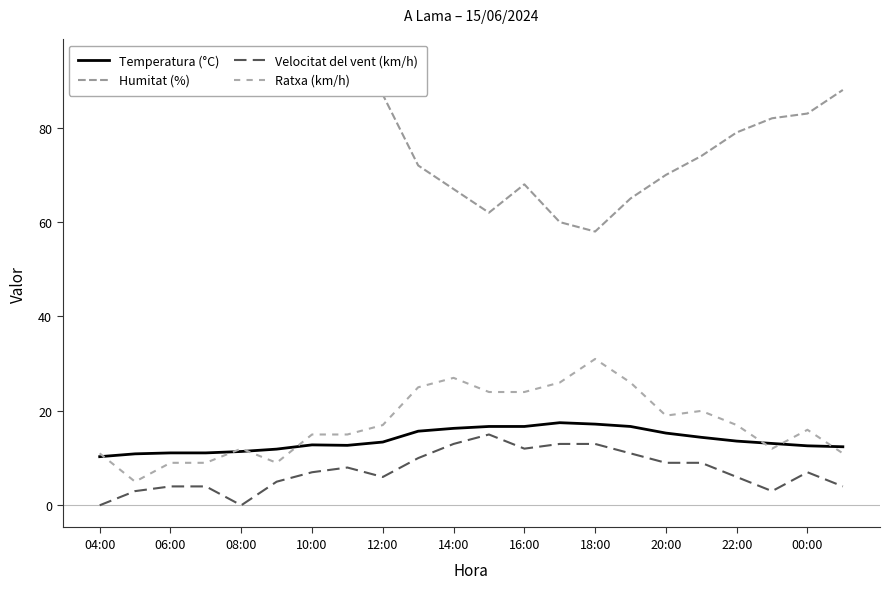

How many interior local valleys does the Ratxa (km/h) series have?

4